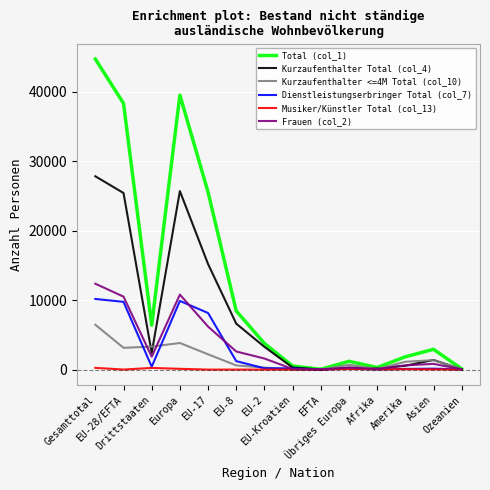

Which series has the largest total across all categories?

Total (col_1)